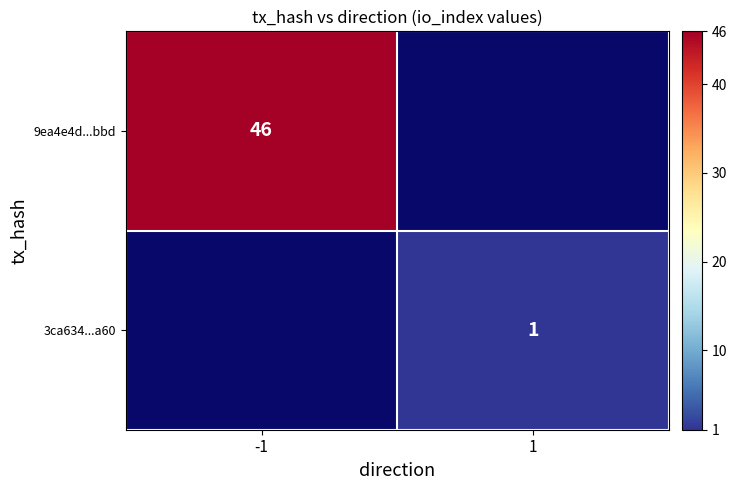

Count the number of categories in the chart.

2